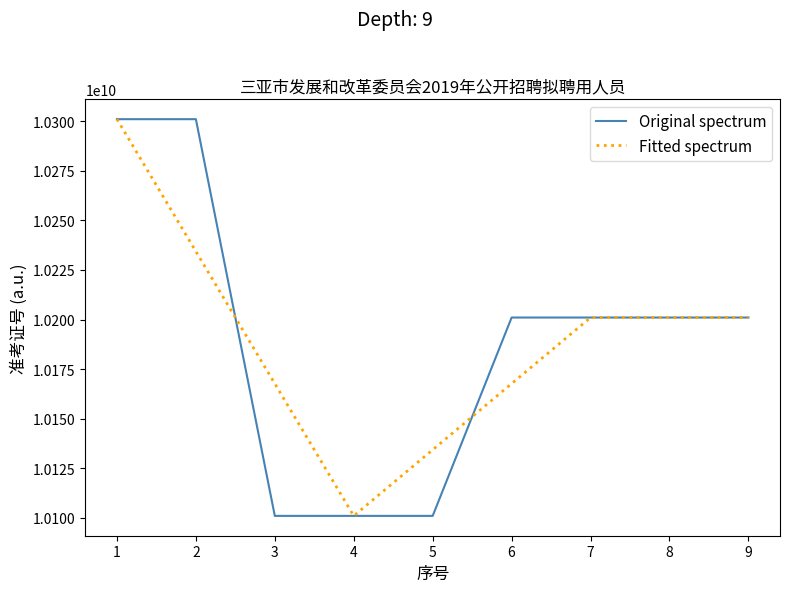

What are all the series names shown in the legend?

Original spectrum, Fitted spectrum